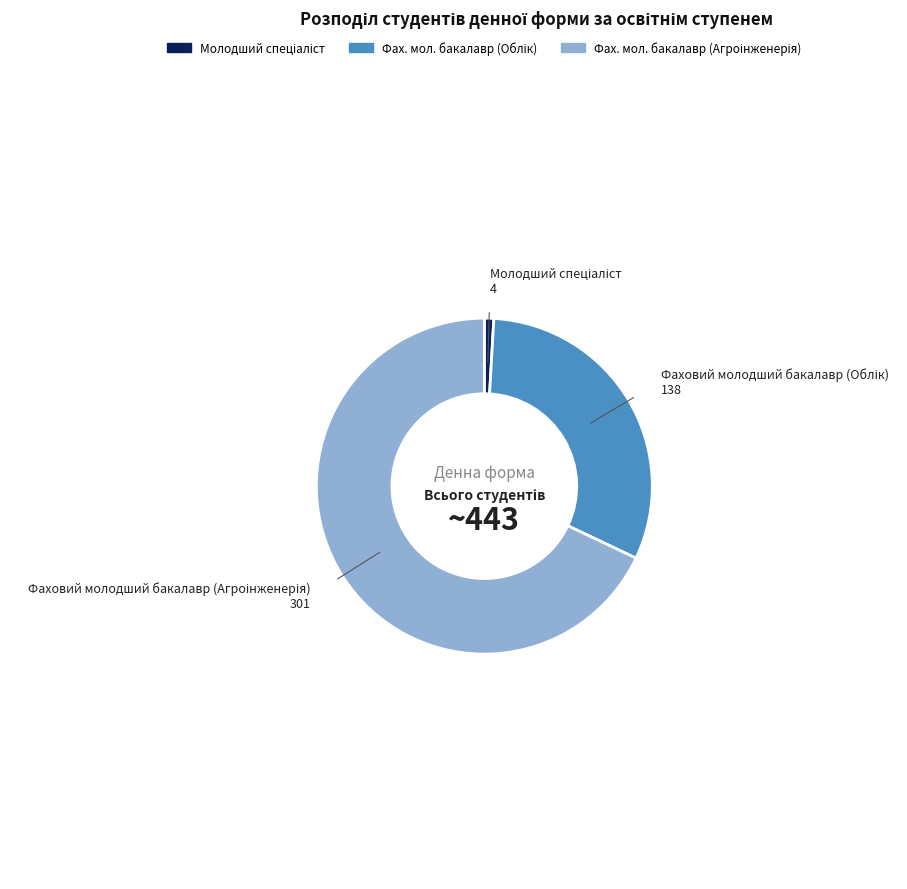

Does any single category account for the majority?

Yes